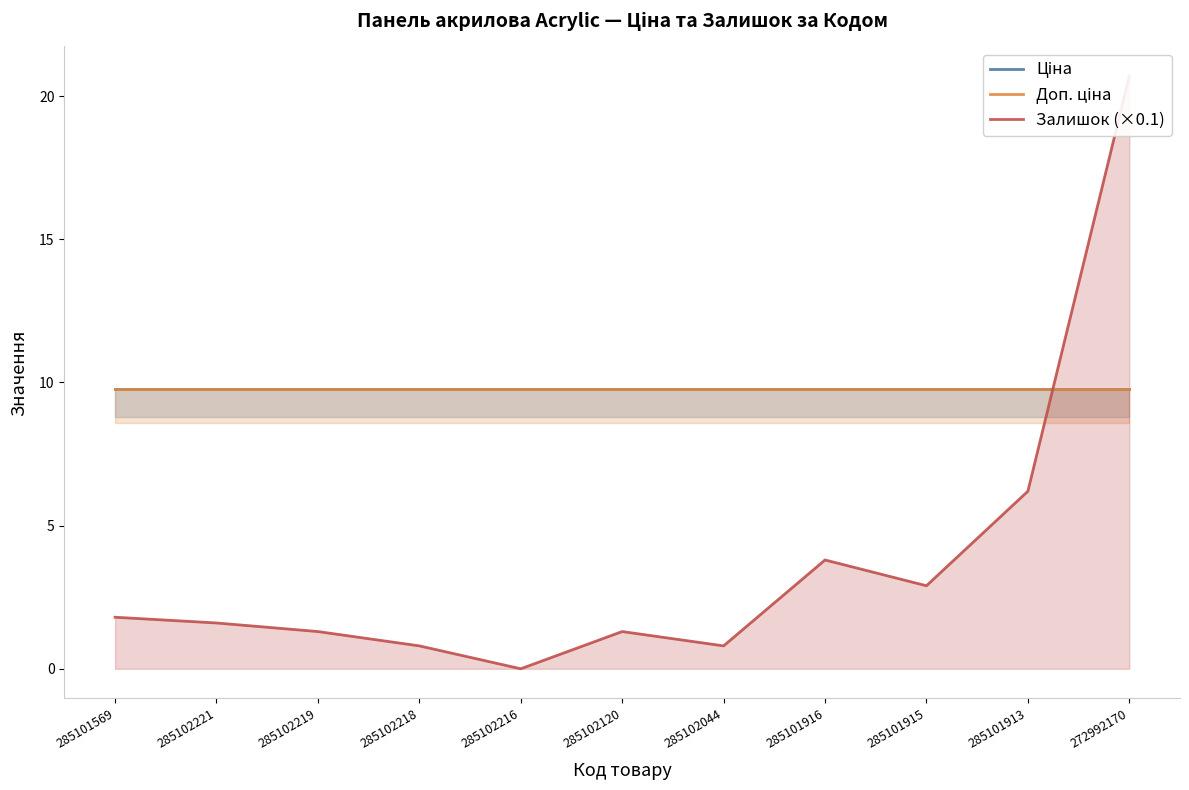

True or false: Доп. ціна and Ціна intersect in this chart.

False